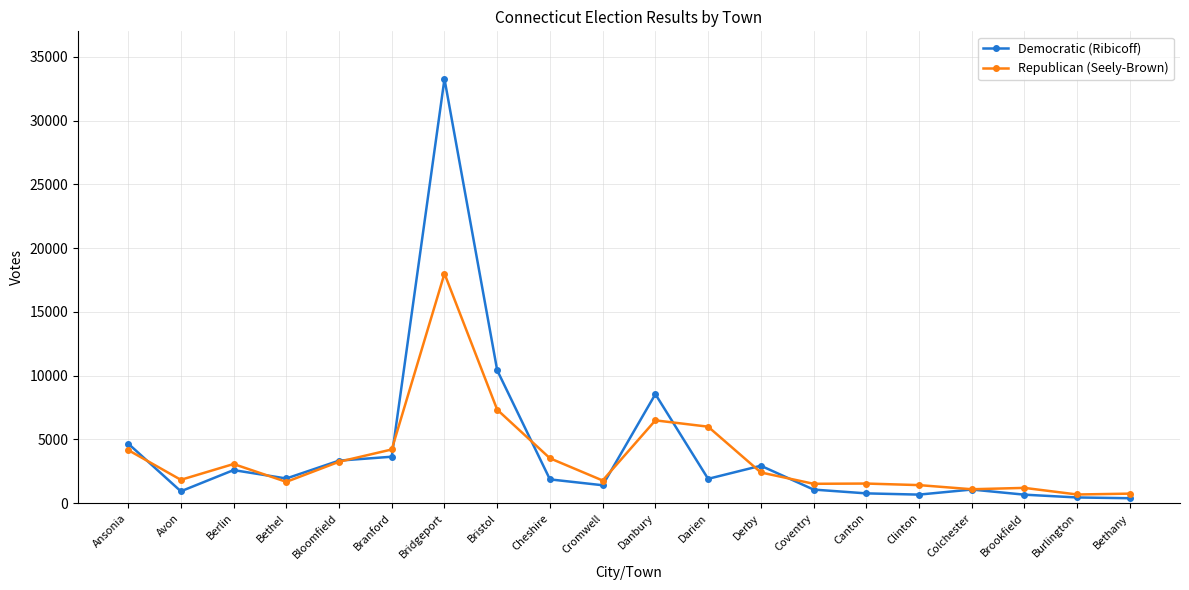

True or false: Democratic (Ribicoff) has a value of 2935 at Derby.

True